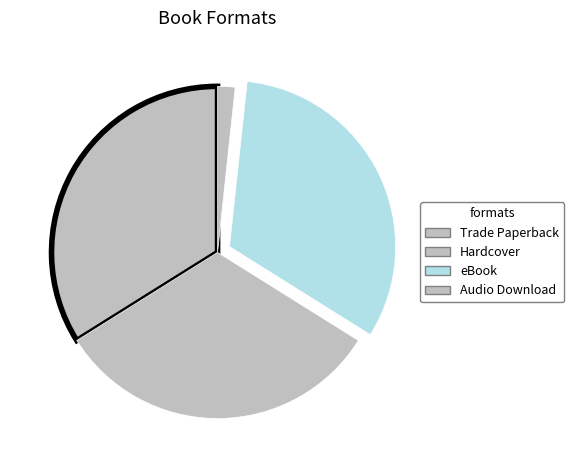

Count the number of slices in the pie.

4